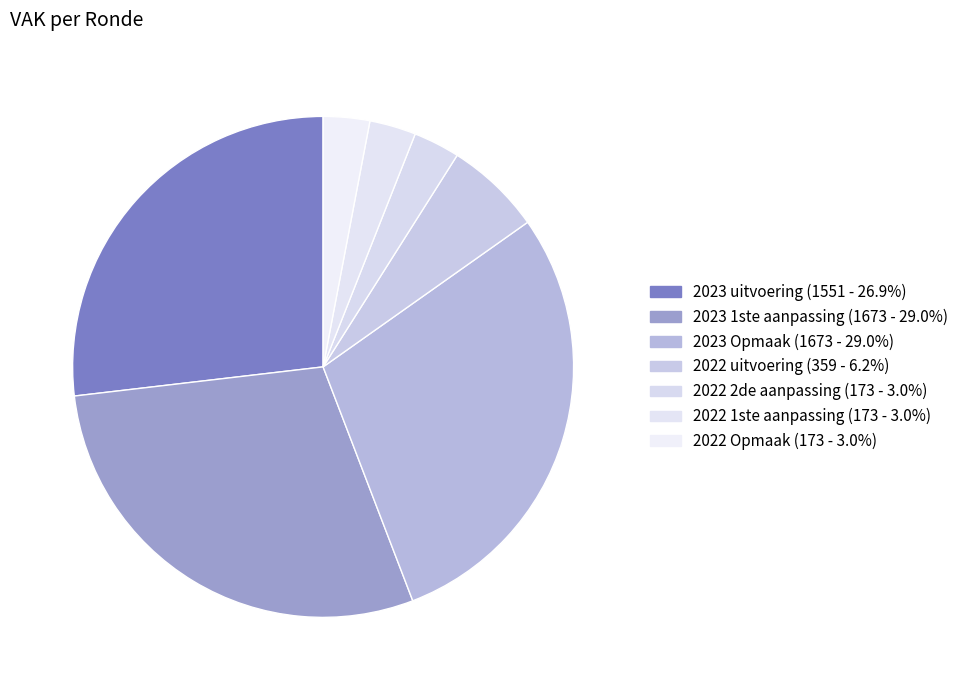

Count the number of slices in the pie.

7